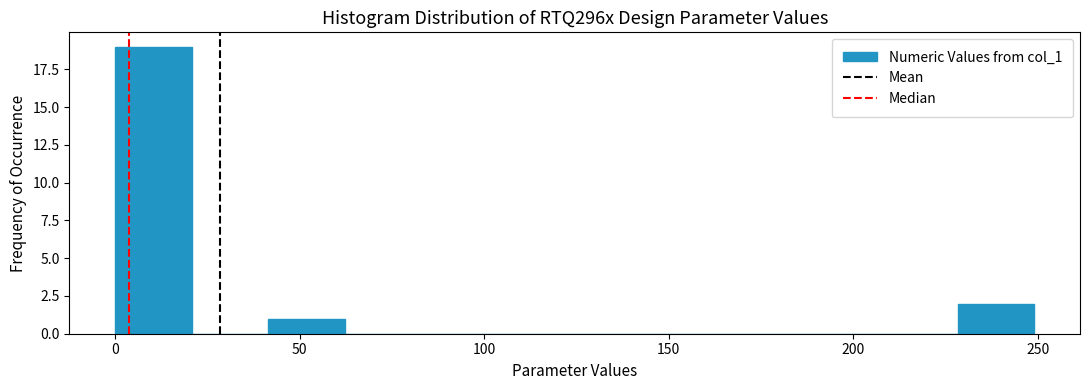

Reading left to right, list every bar in this chart as the range it spans on the x-axis followed by its height. Neither the bar edges nor the heights are printed on the chart, so give them approximately, as read against the axes.

0 to 20: 19
20 to 40: 0
40 to 60: 1
60 to 85: 0
85 to 105: 0
105 to 125: 0
125 to 145: 0
145 to 165: 0
165 to 185: 0
185 to 210: 0
210 to 230: 0
230 to 250: 2